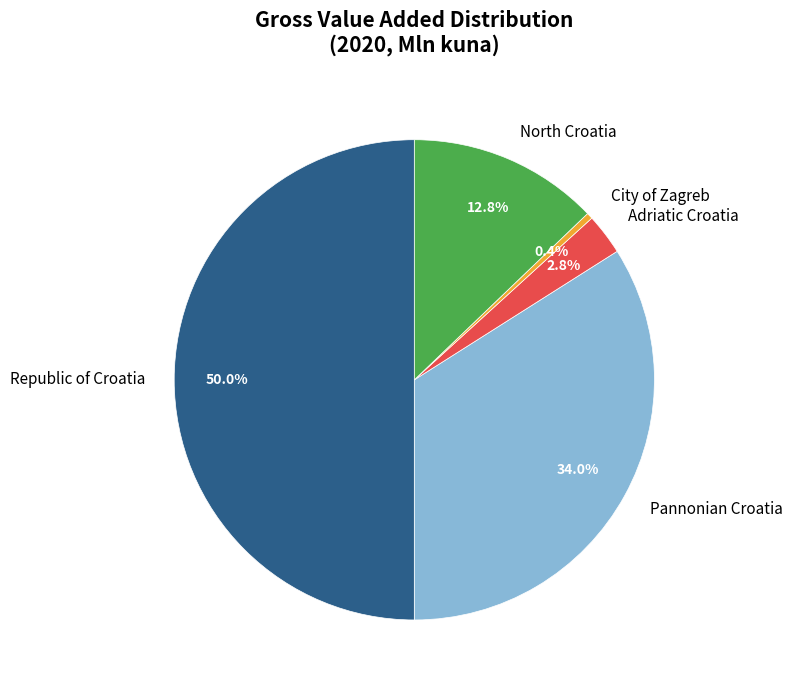

How many segments does this pie chart have?

5